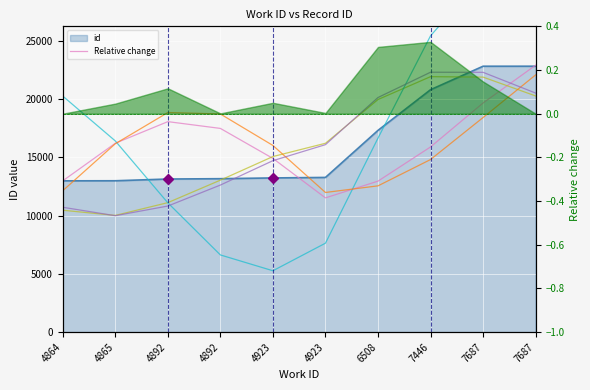

True or false: series_1 and series_5 cross at least once.

True